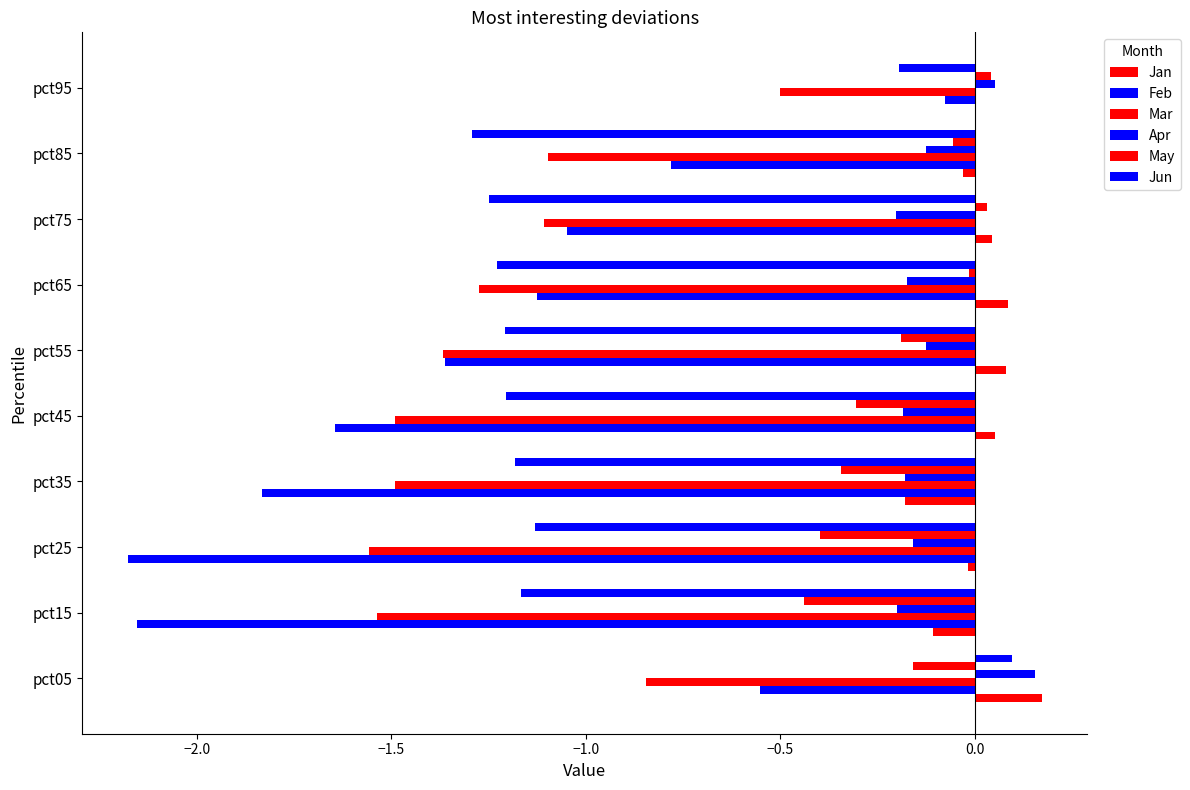

How many data points does each series have?

10